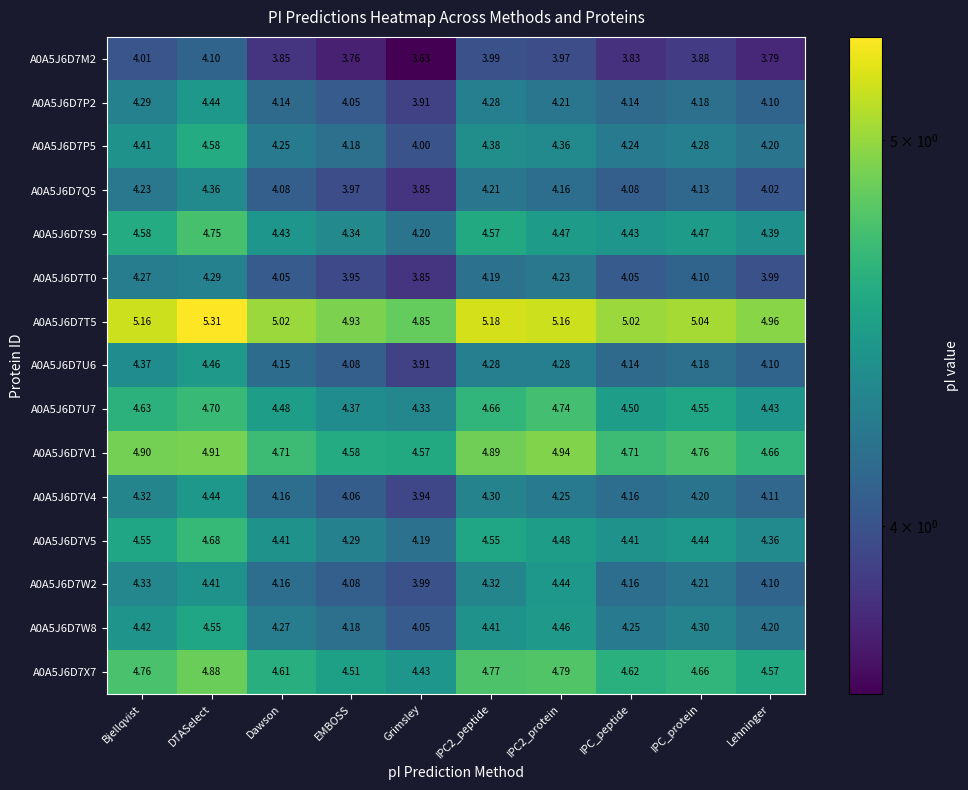

Which category has the lowest value across all series?

Grimsley